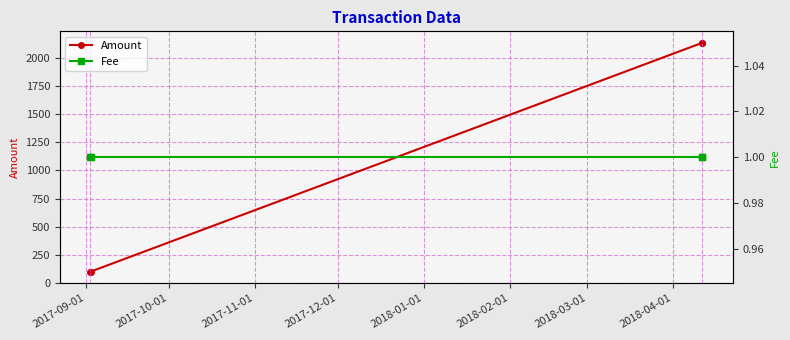

True or false: Amount has more than 1 points higher than both neighbors.

False